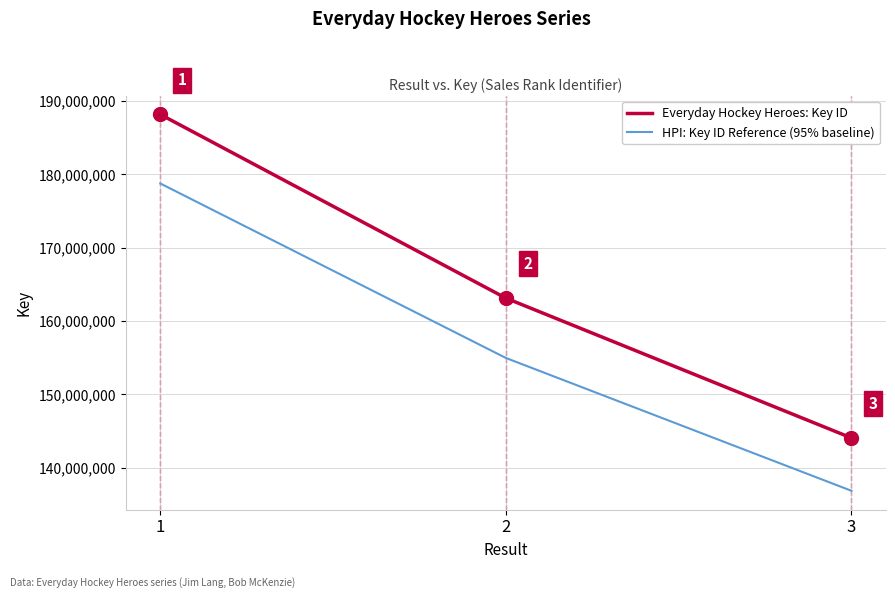

At 3, list the series in order from largest to smallest.

Everyday Hockey Heroes: Key ID, HPI: Key ID Reference (95% baseline)